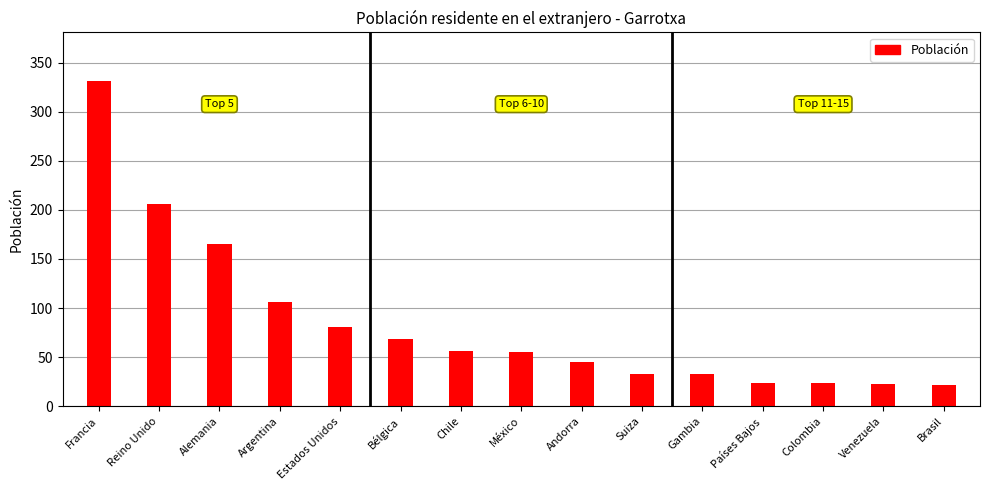

Approximately how many times larger is the value at Estados Unidos compared to Alemania?

0.5